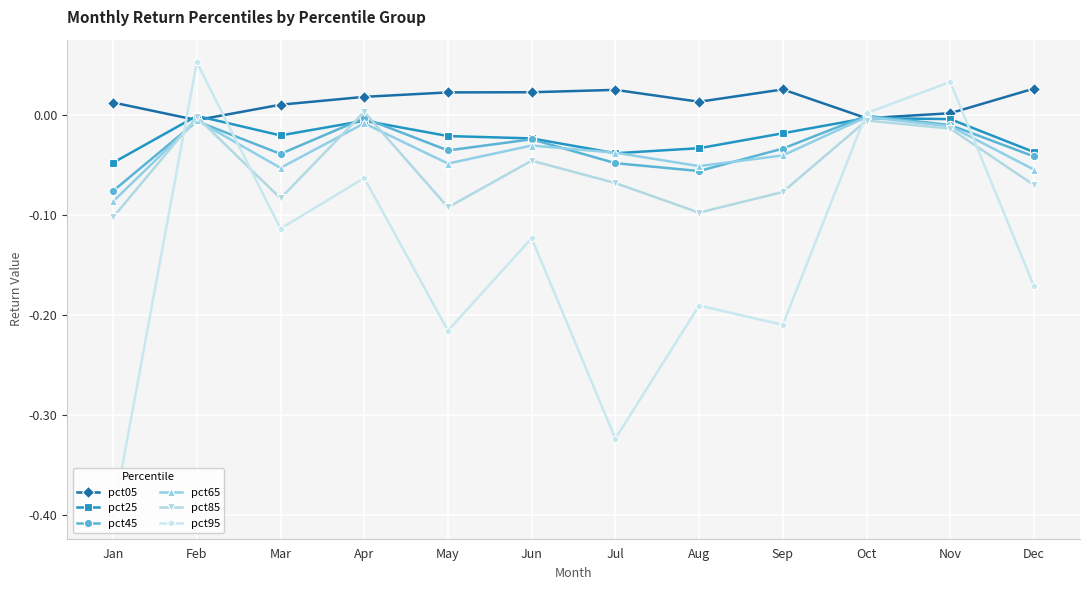

Rank the categories by pct95 value from highest to lowest.

Feb, Nov, Oct, Apr, Mar, Jun, Dec, Aug, Sep, May, Jul, Jan